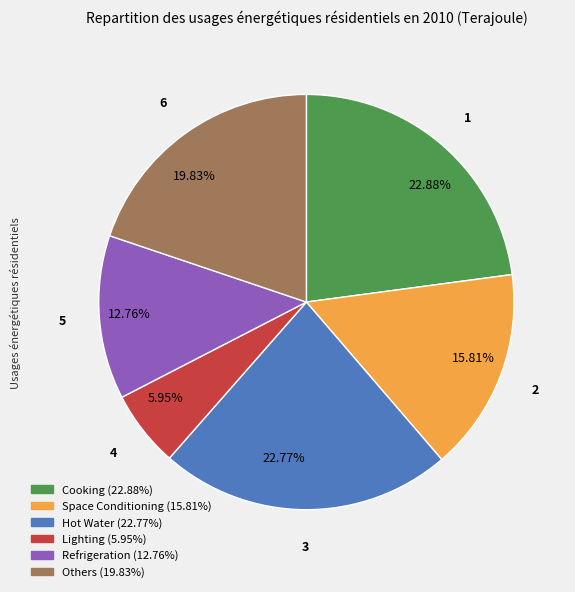

Which category has the smallest portion of the pie?

Lighting